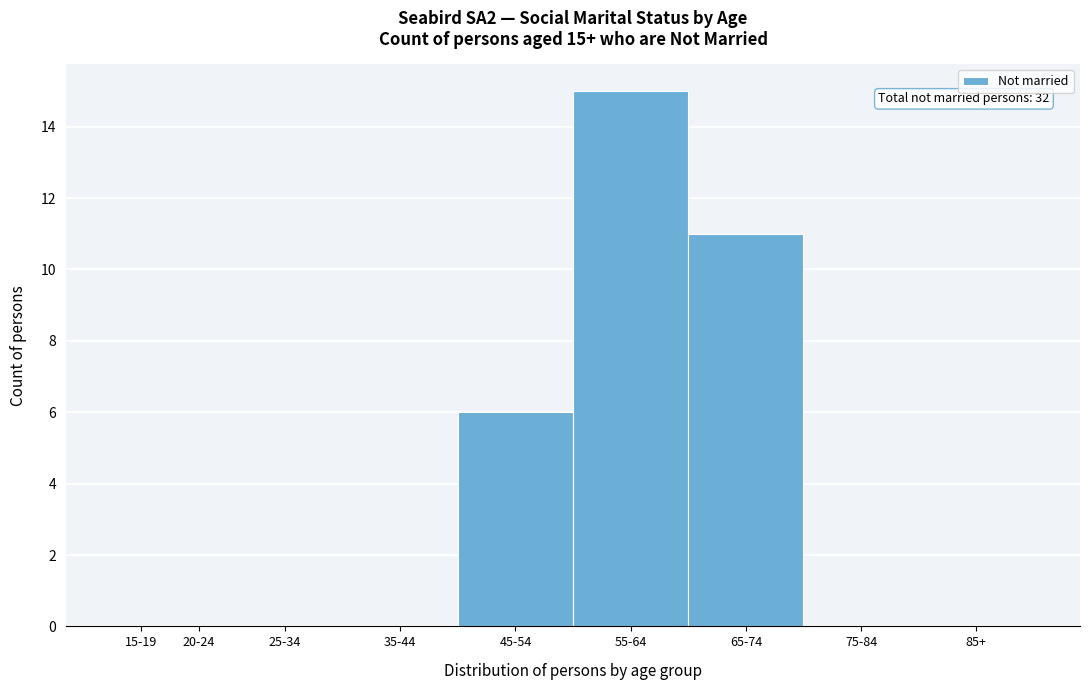

Reading left to right, list all the values displayed in this chart.

15-19=0	20-24=0	25-34=0	35-44=0	45-54=6	55-64=15	65-74=11	75-84=0	85+=0